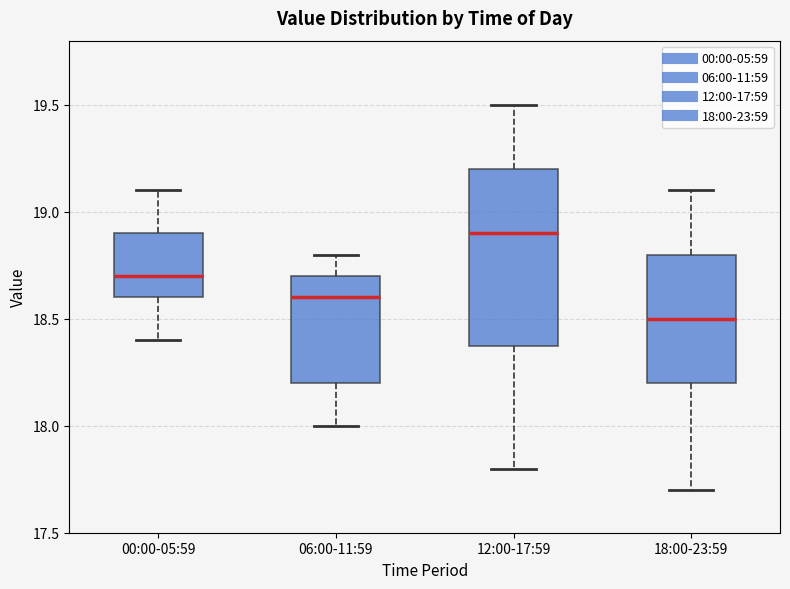

Which box has the lowest median line?

18:00-23:59